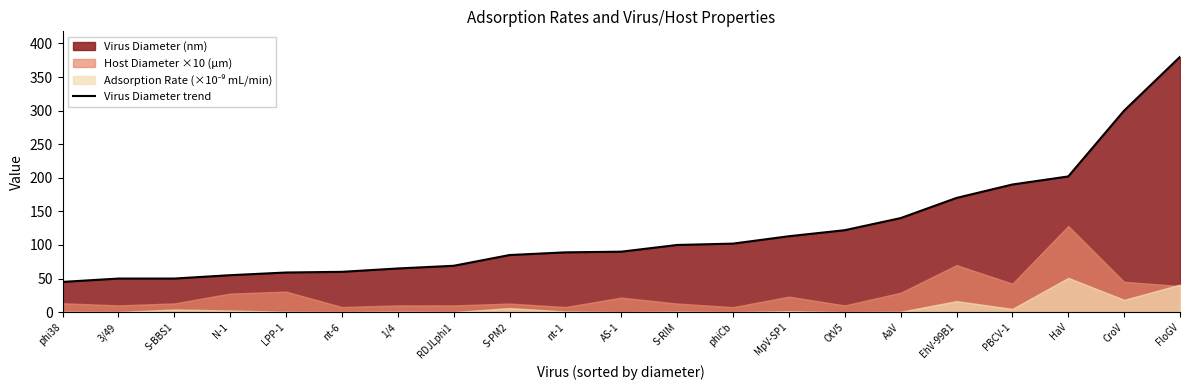

What is the average value?

121